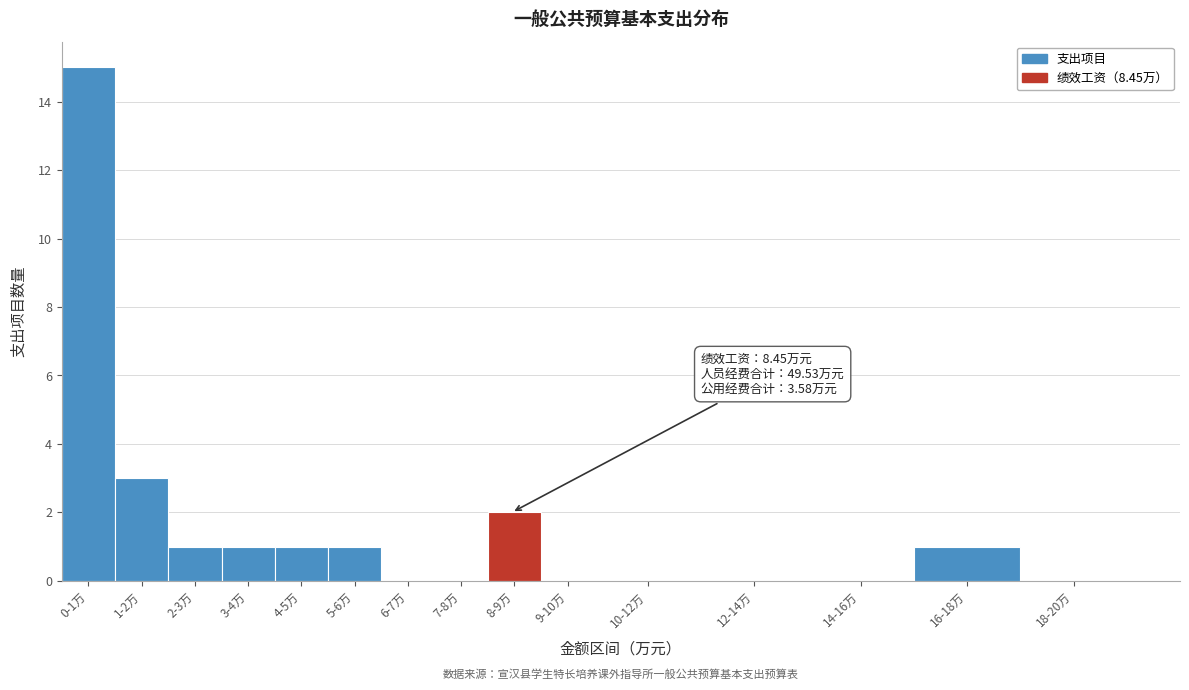

Reading left to right, list all the values displayed in this chart.

0-1万=15	1-2万=3	2-3万=1	3-4万=1	4-5万=1	5-6万=1	6-7万=0	7-8万=0	8-9万=2	9-10万=0	10-12万=0	12-14万=0	14-16万=0	16-18万=1	18-20万=0